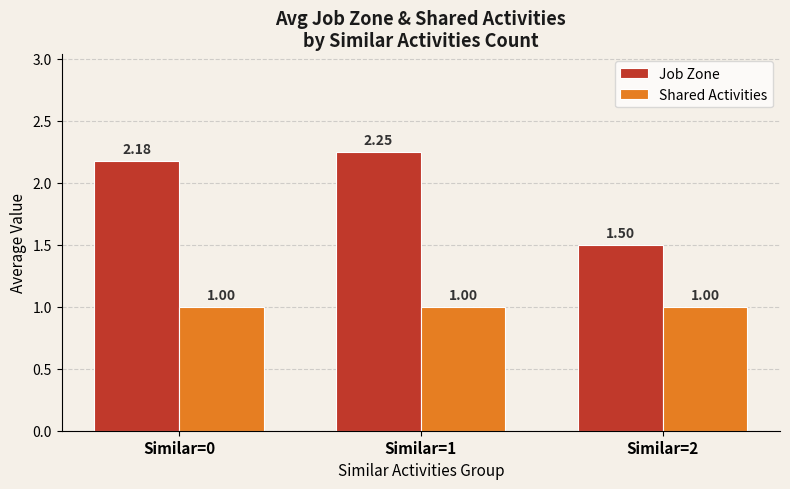

Which series has the widest spread of values?

Job Zone